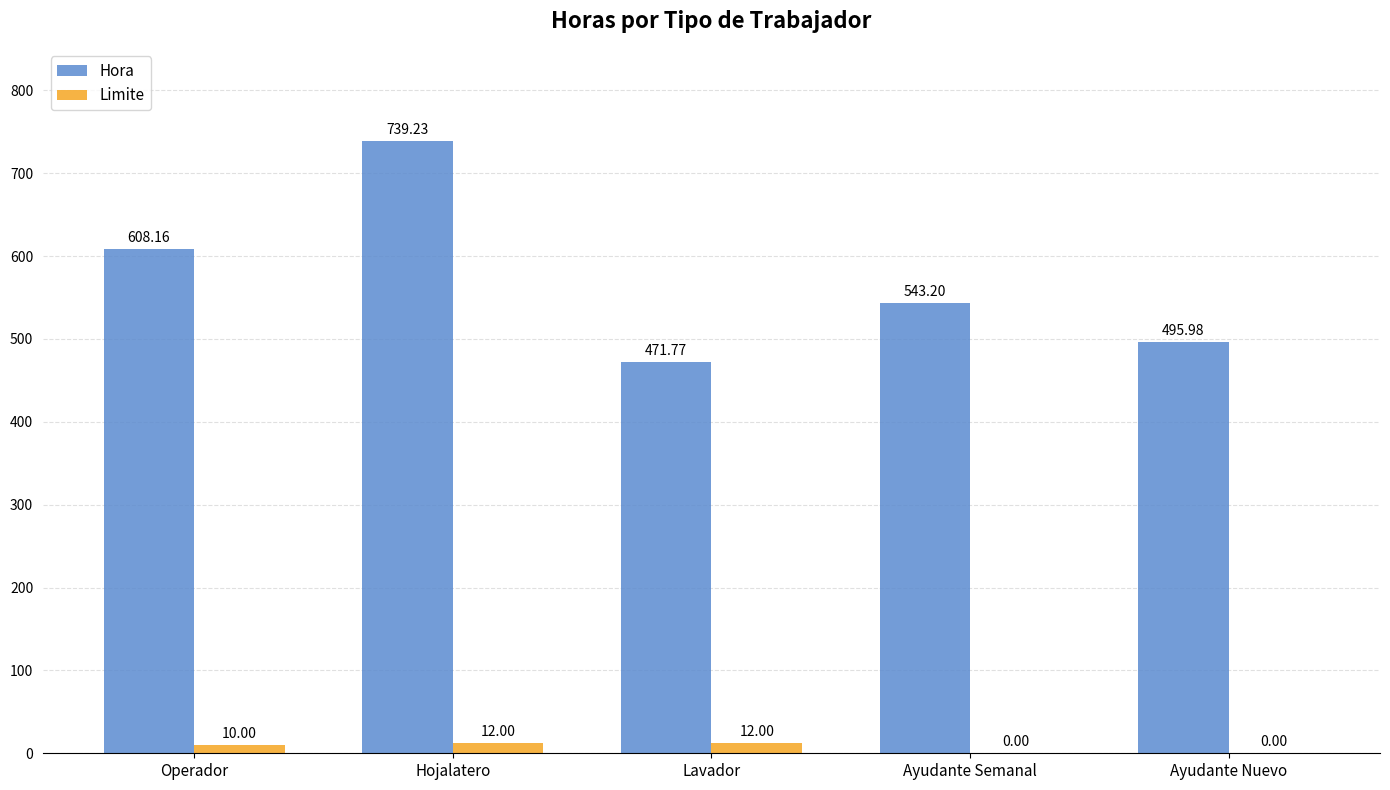

Between Lavador and Ayudante Semanal, which series saw the biggest shift?

Hora